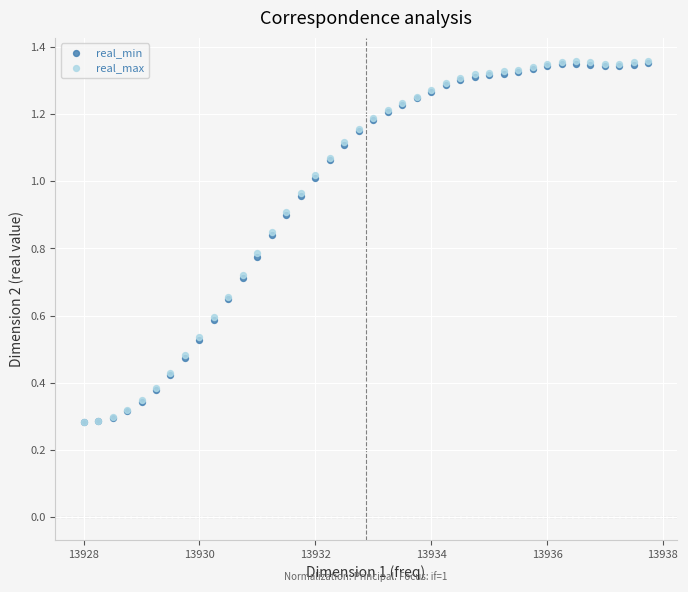

What are all the series names shown in the legend?

real_min, real_max